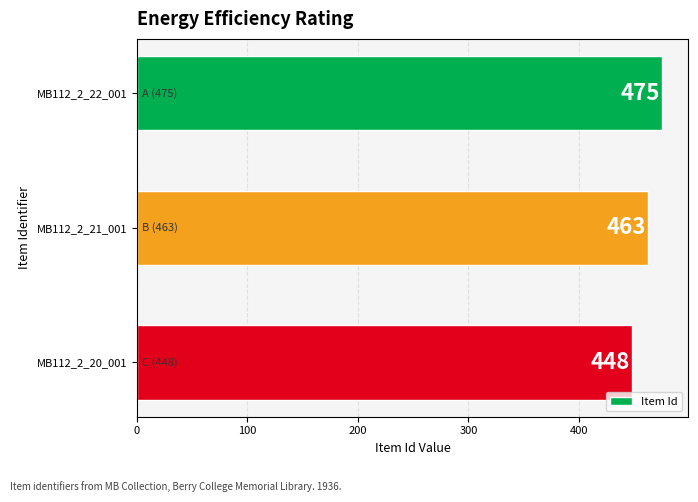

Reading top to bottom, what are all the values shown in this chart?

MB112_2_22_001=475	MB112_2_21_001=463	MB112_2_20_001=448